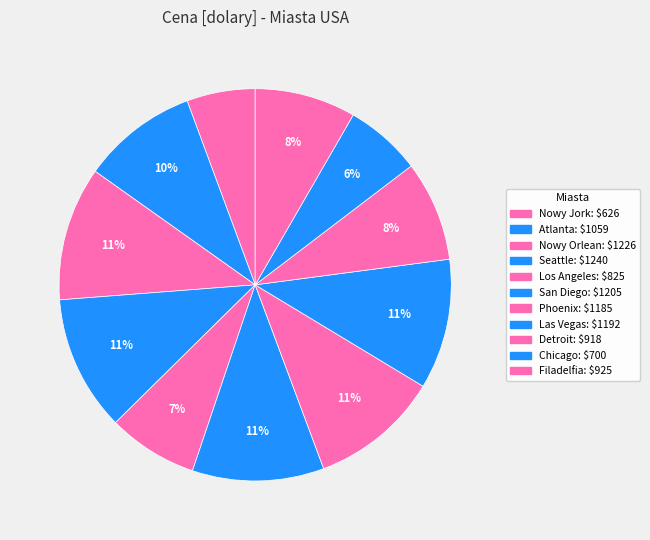

To the nearest percent, what is the combined percentage of Filadelfia and Seattle?

20%